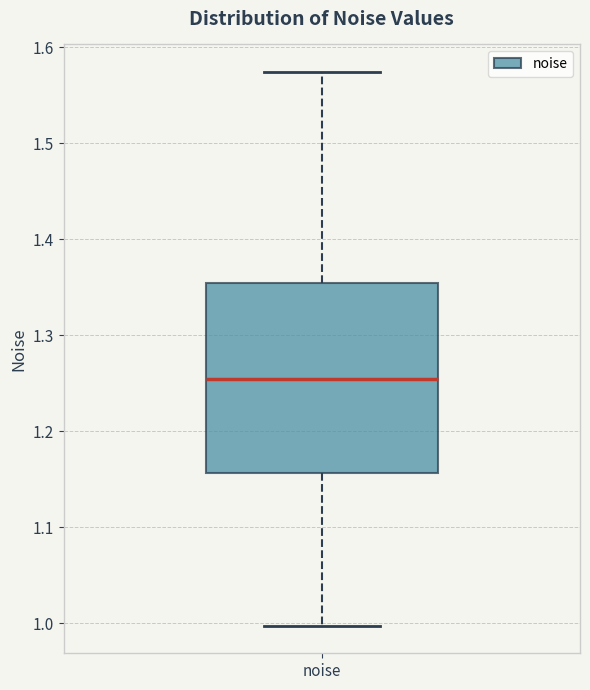

Transcribe this box plot: give where the median line is, the range the box spans, and where the two whiskers end, as read against the y-axis. The values are not printed on the chart, so give them approximately, as read against the axis.

median 1.25, box 1.16 to 1.35, whiskers 1.00 to 1.57